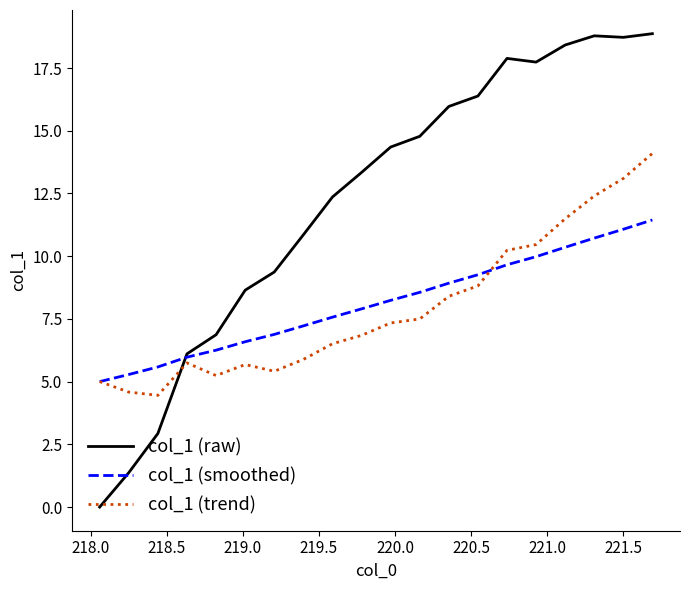

Which series has the largest total across all categories?

col_1 (raw)